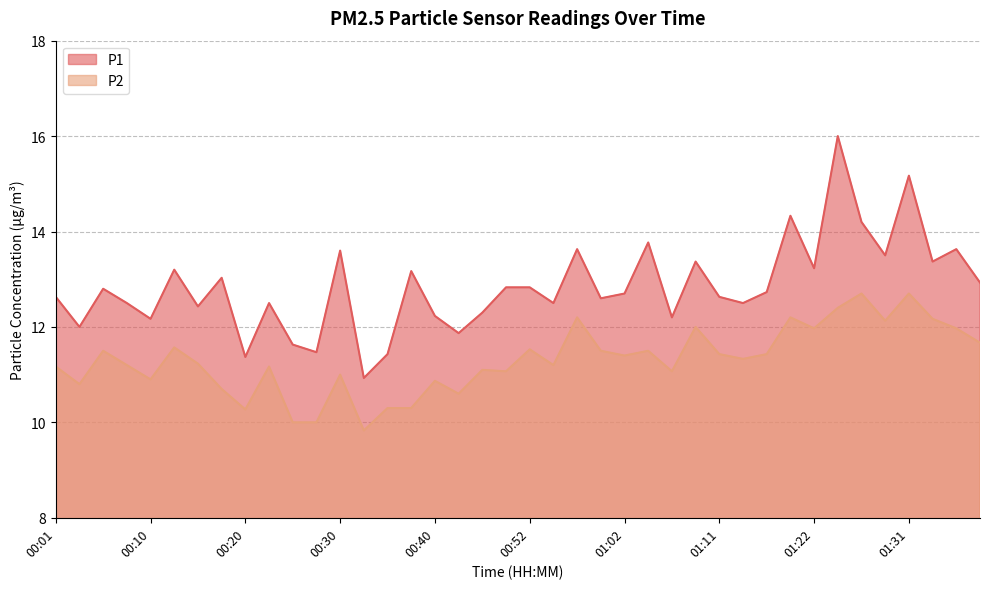

What position from the right is 01:24?

7